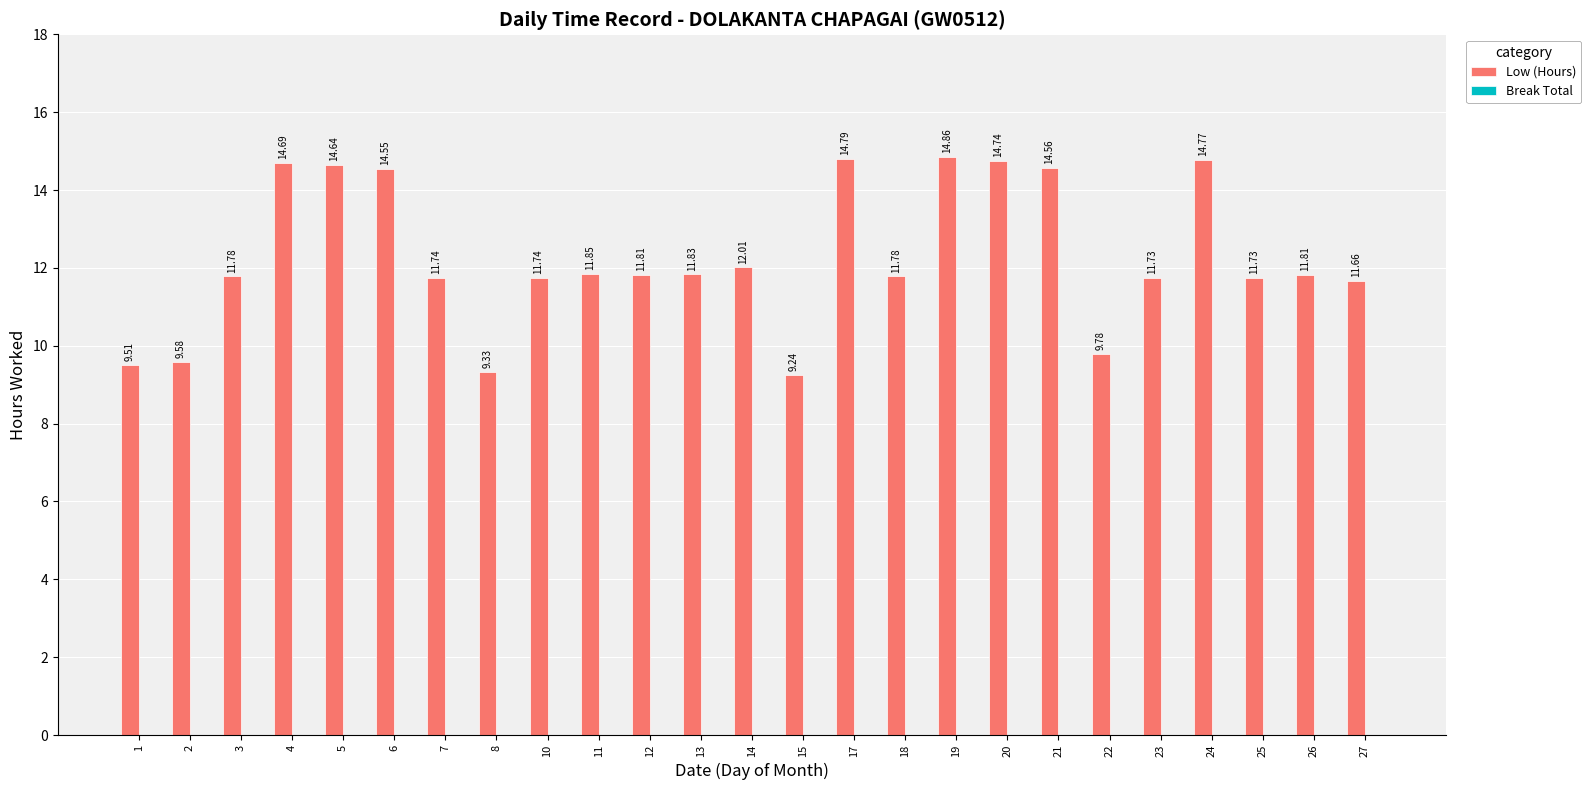

Approximately how many times larger is the value at 3 compared to 21?

0.8